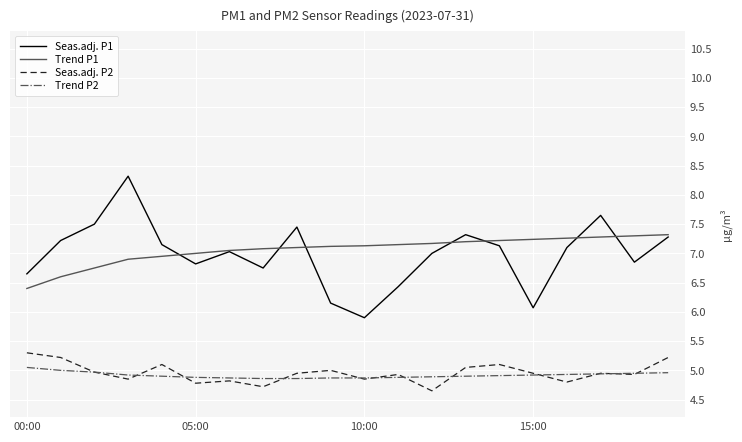

Which series has the widest spread of values?

Seas.adj. P1